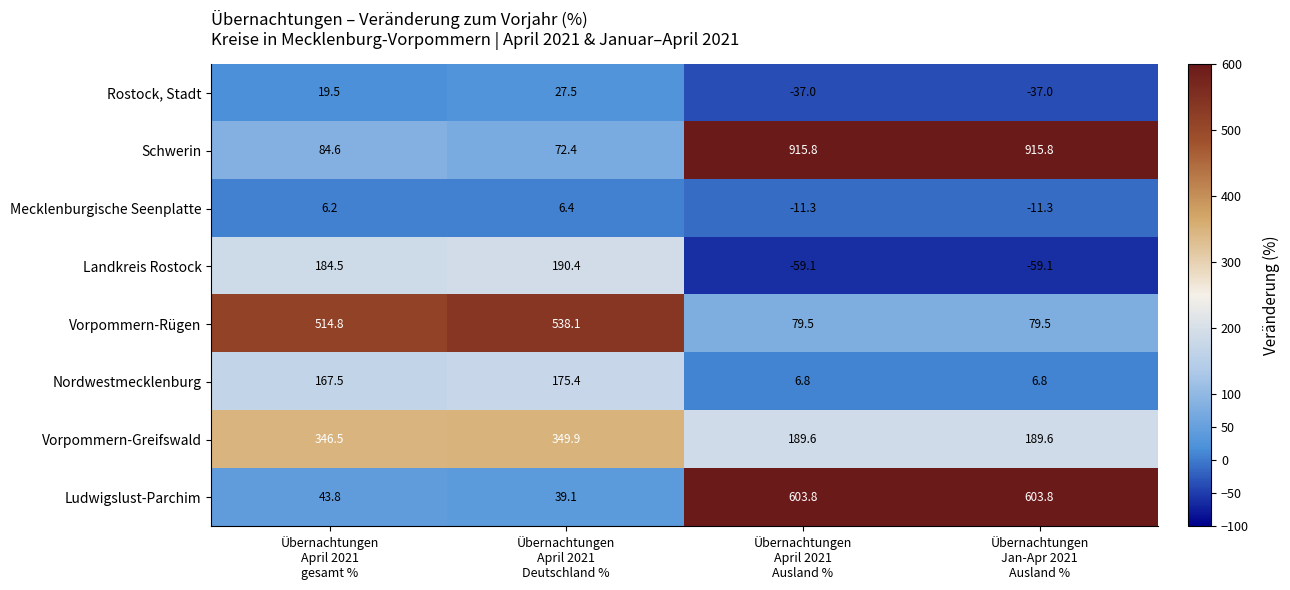

What is the total value across all series at Übernachtungen
Jan-Apr 2021
Ausland %?

1688.1